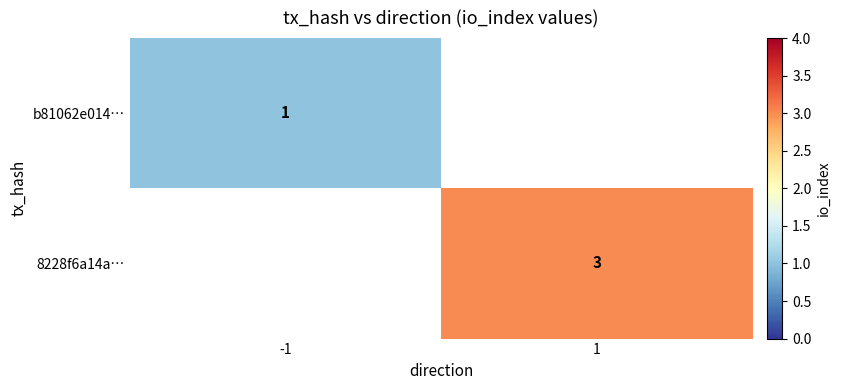

True or false: 8228f6a14a… has a value of 3 at 1.

True